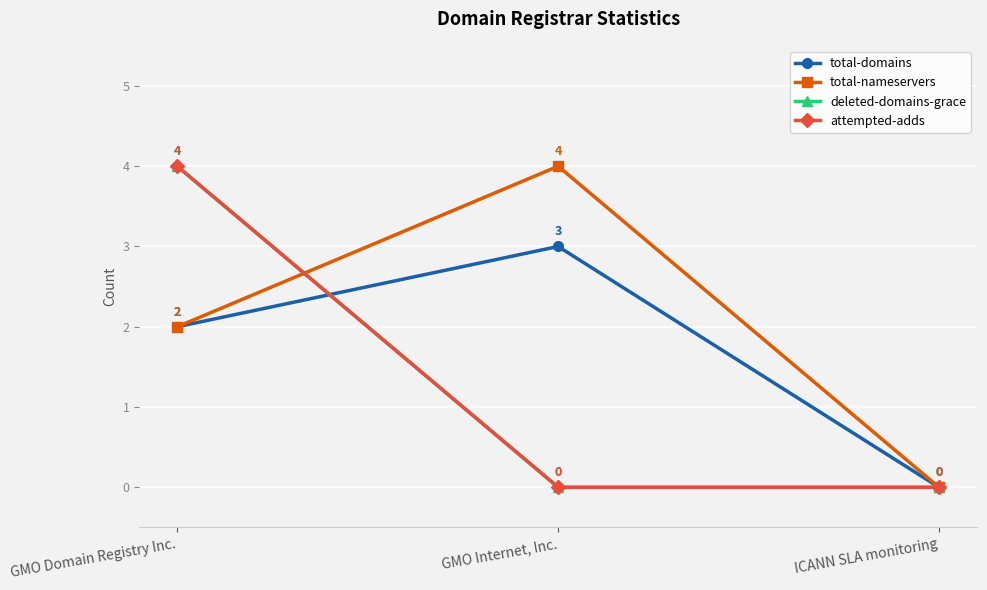

Between GMO Internet, Inc. and ICANN SLA monitoring, which is larger?

GMO Internet, Inc.